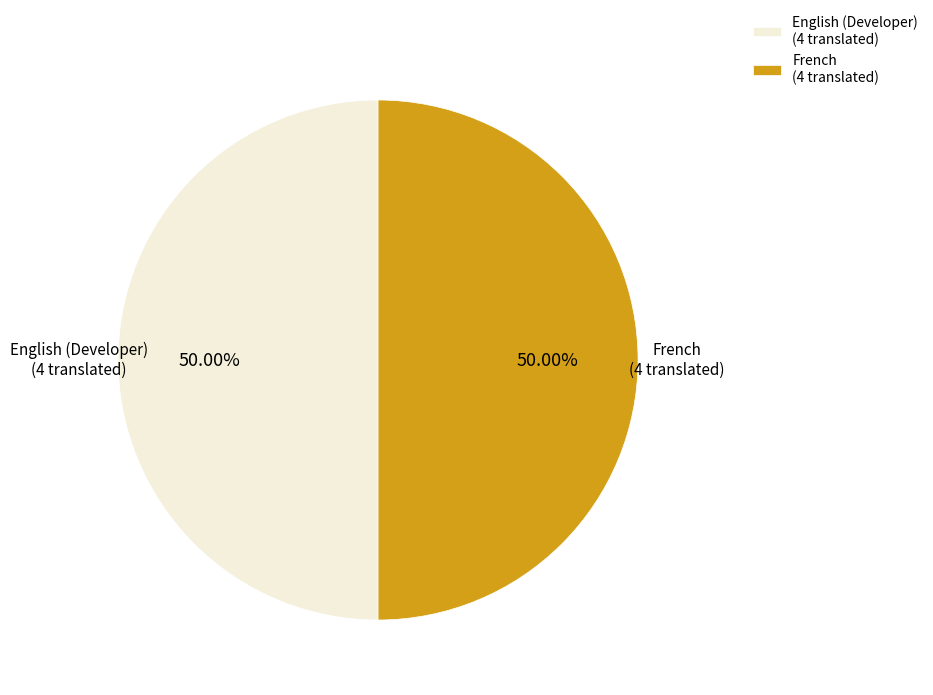

Is the sum of French (4 translated) and English (Developer) (4 translated) greater than half?

Yes